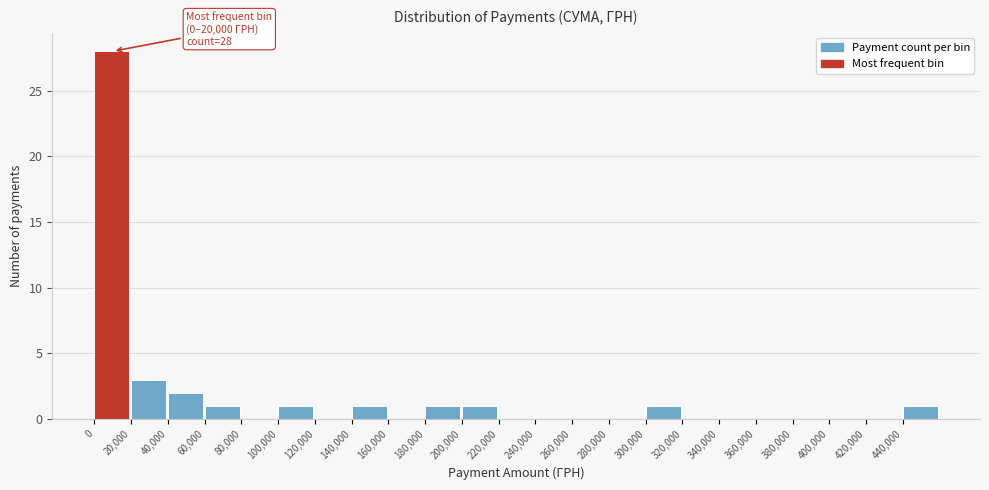

Over which range of the x-axis is the bar tallest?

0 to 20000